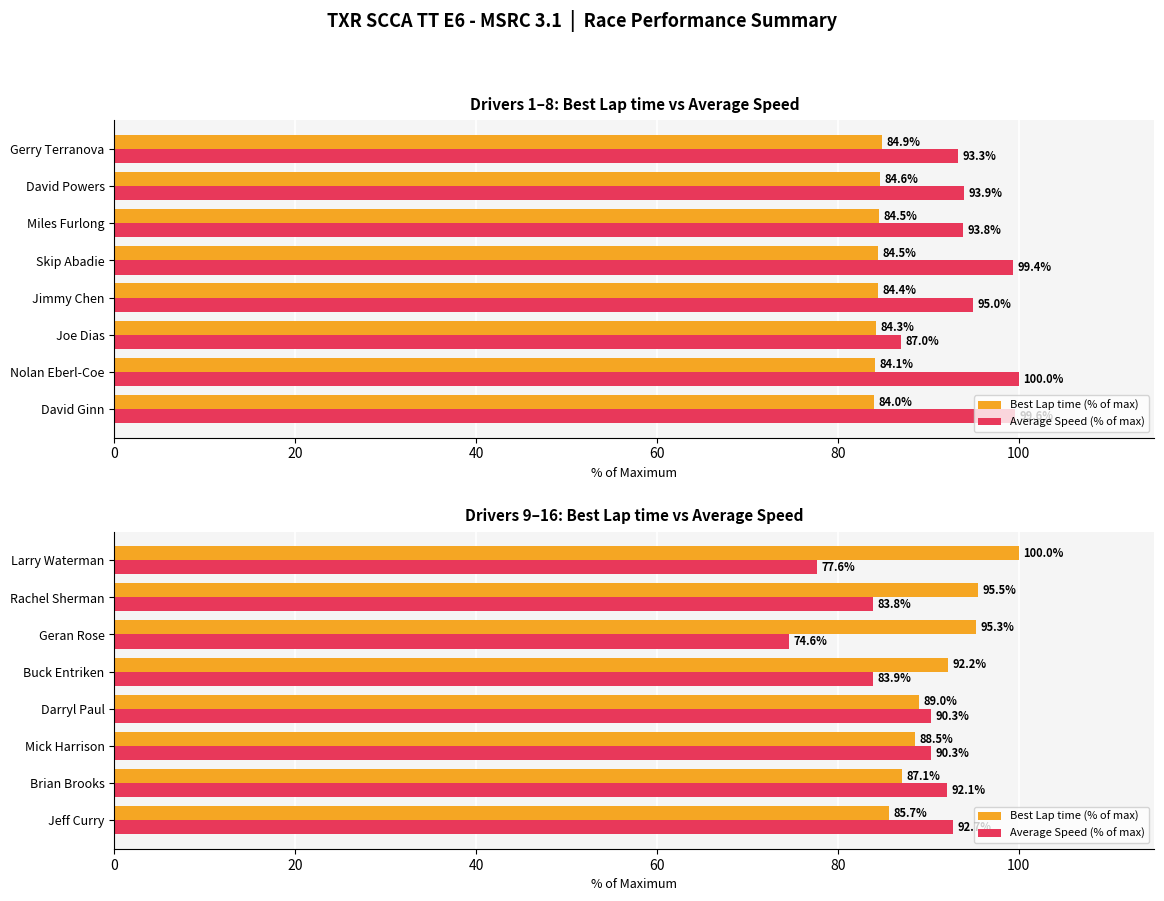

Which series has the largest range (max minus min)?

Average Speed (% of max)